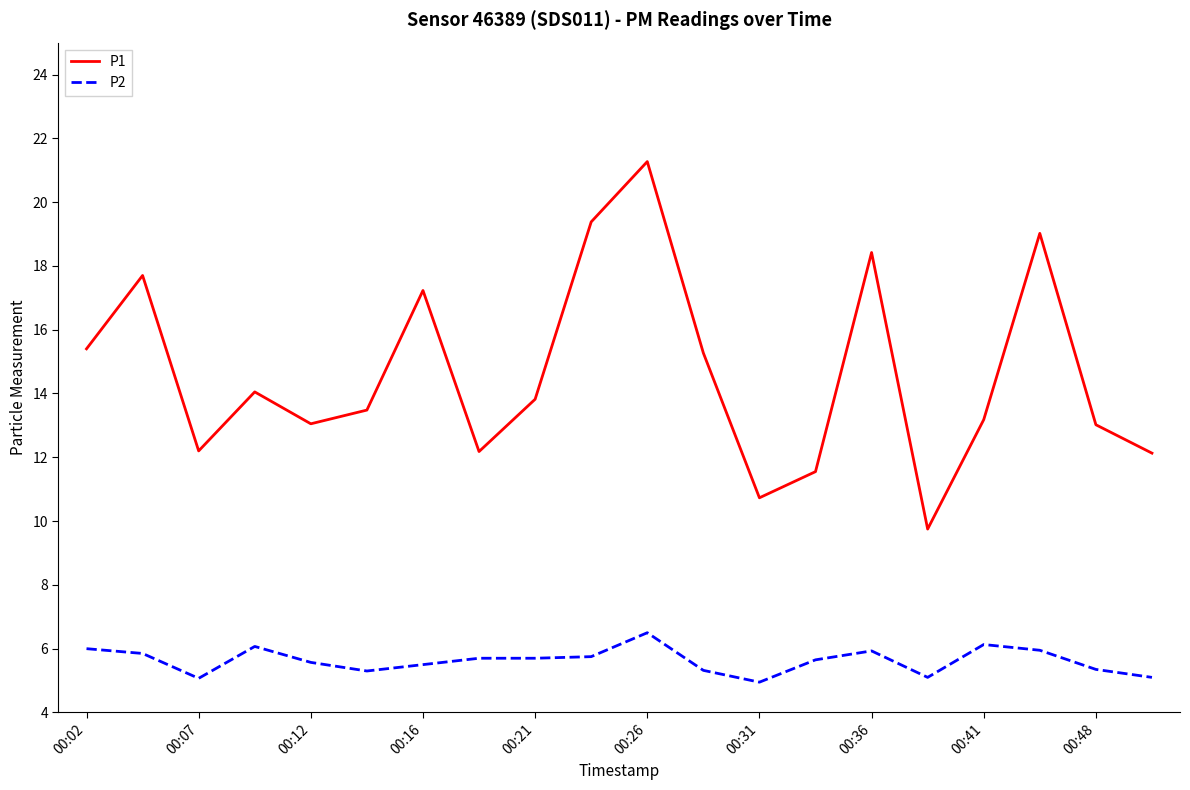

Rank the series by their average value, from lowest to highest.

P2, P1